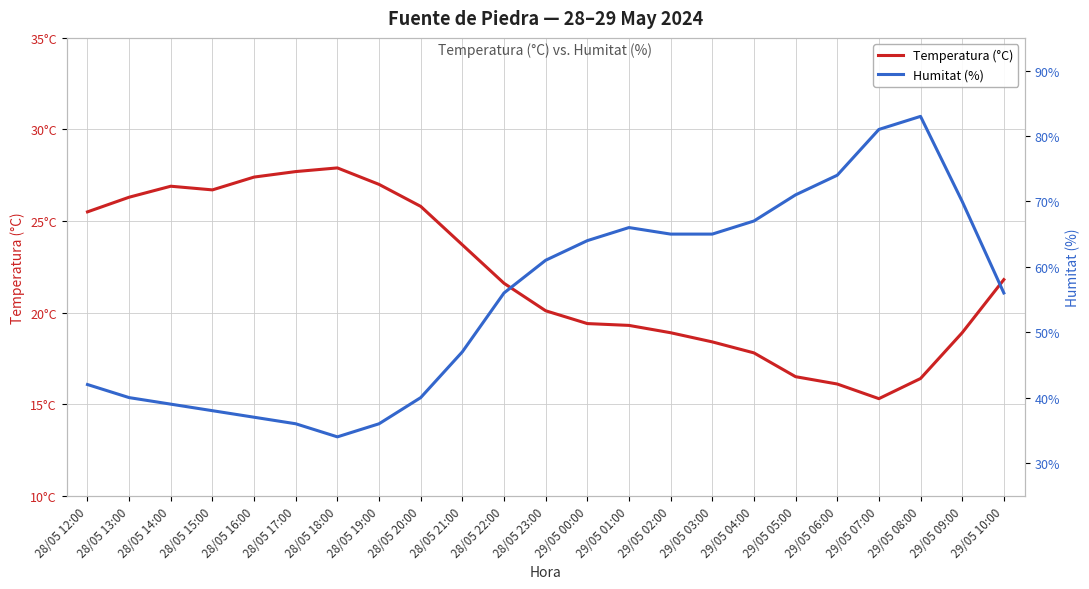

Which series has the widest spread of values?

Humitat (%)